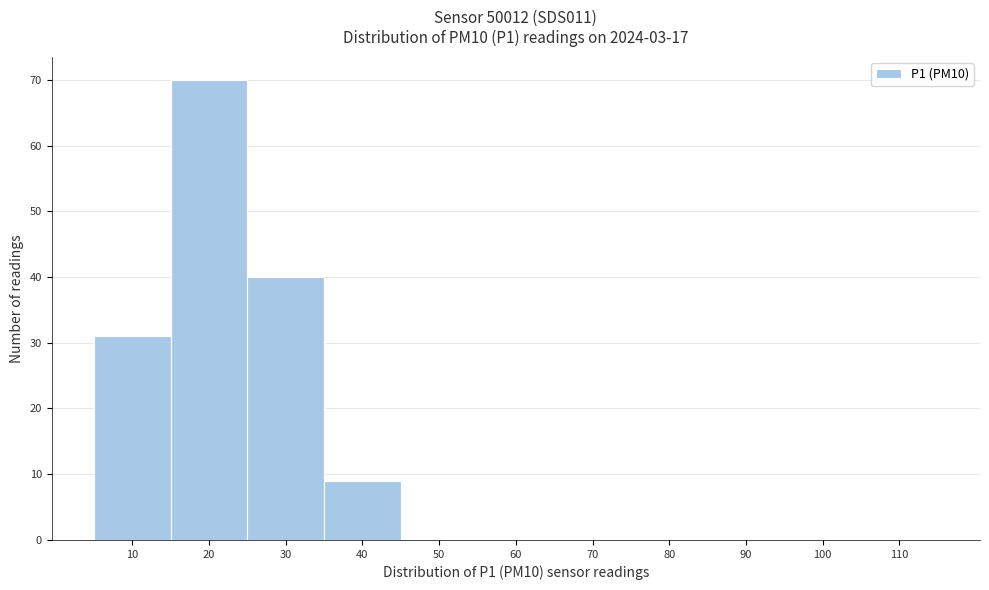

Reading left to right, what are all the values shown in this chart?

10=31	20=70	30=40	40=9	50=0	60=0	70=0	80=0	90=0	100=0	110=0